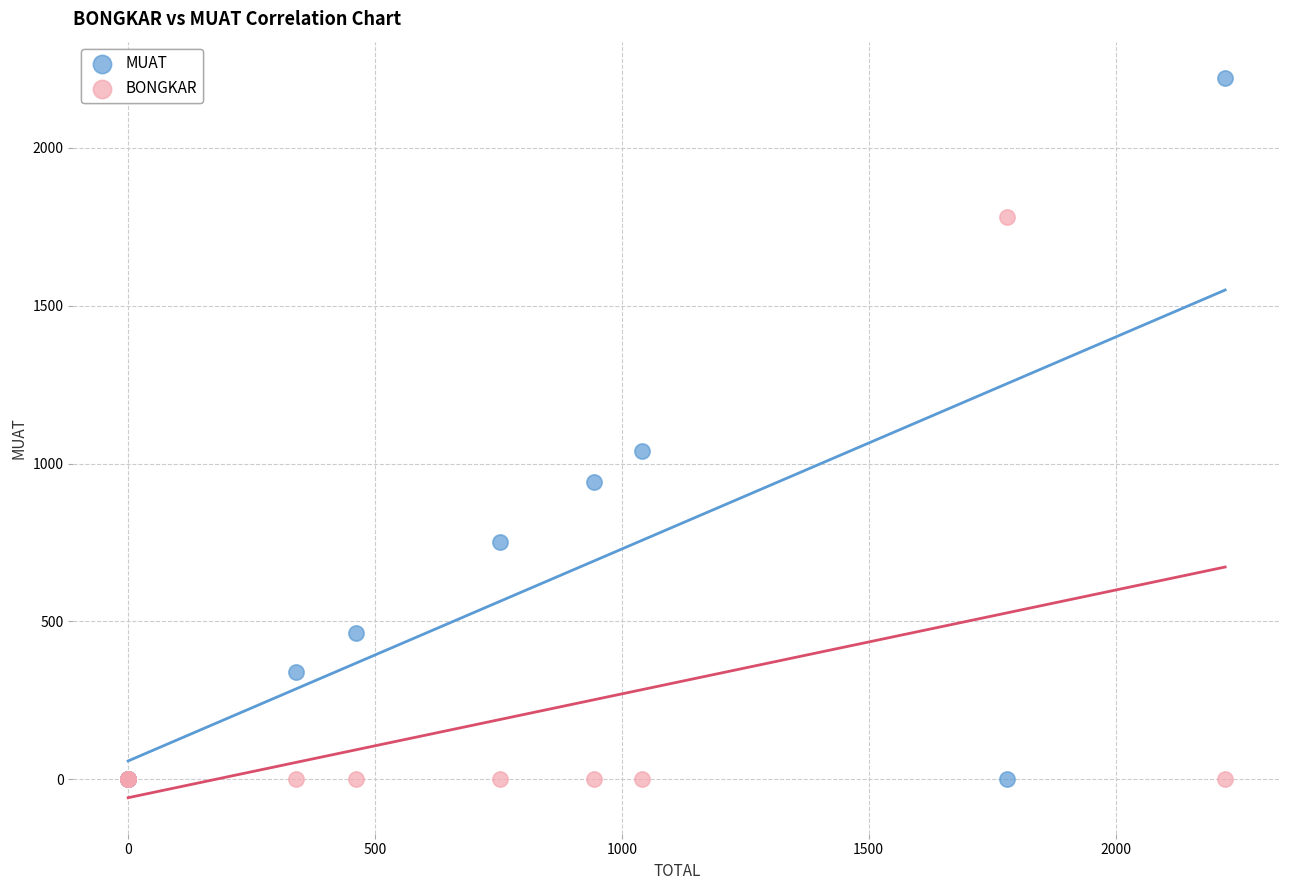

What are all the series names shown in the legend?

MUAT, BONGKAR